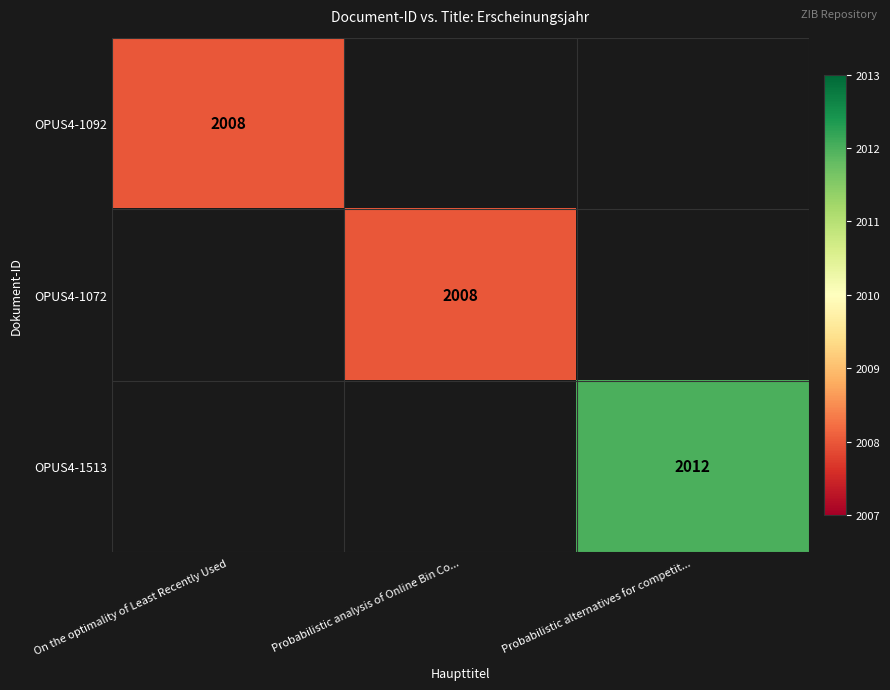

The OPUS4-1092 series shows 2008 at On the optimality of Least Recently Used. True or false?

True